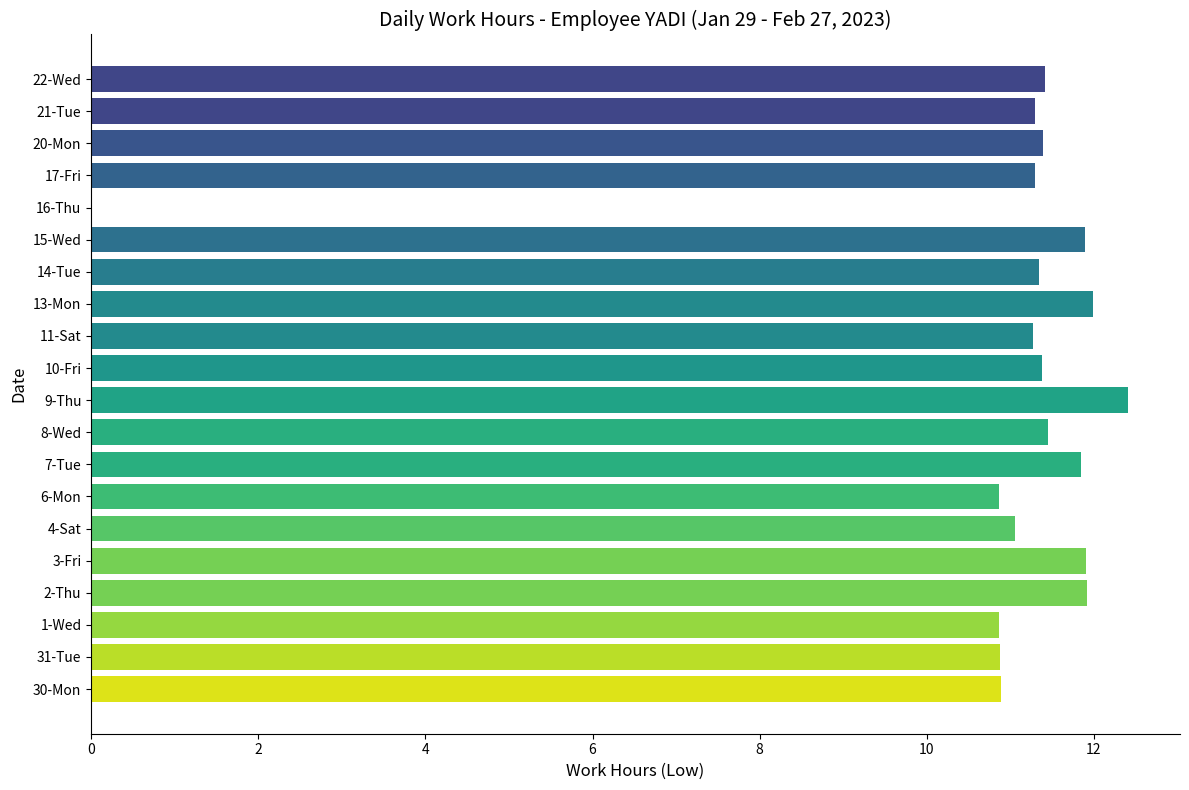

Read the value at 17-Fri.

11.3